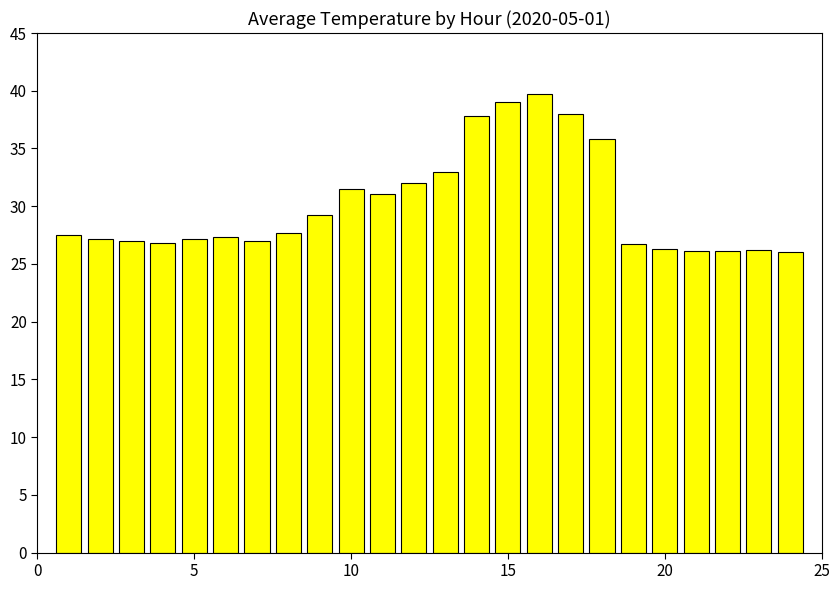

What is the value of the 4th bar from the left?

26.8